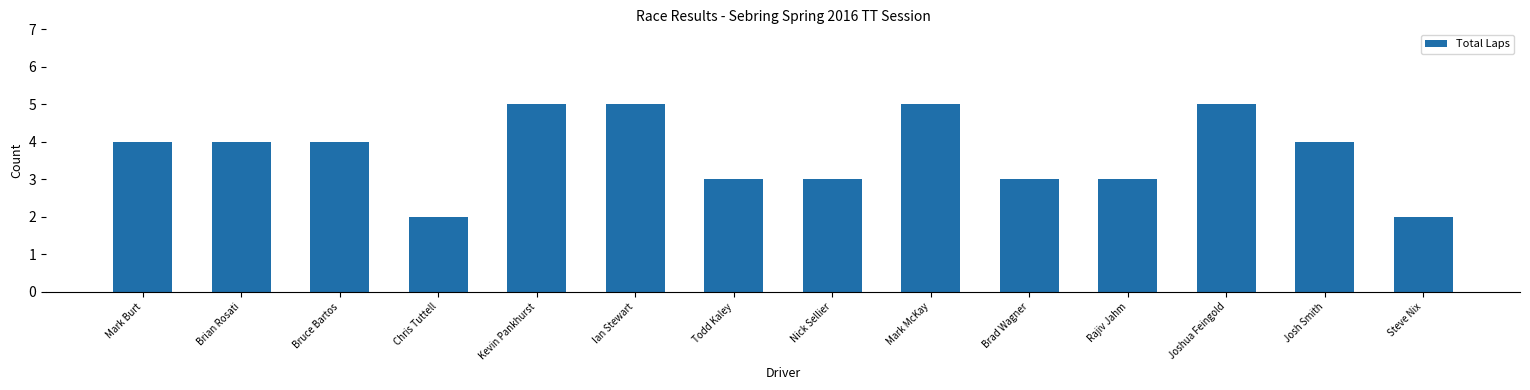

What is the difference between the second highest and minimum values?

3